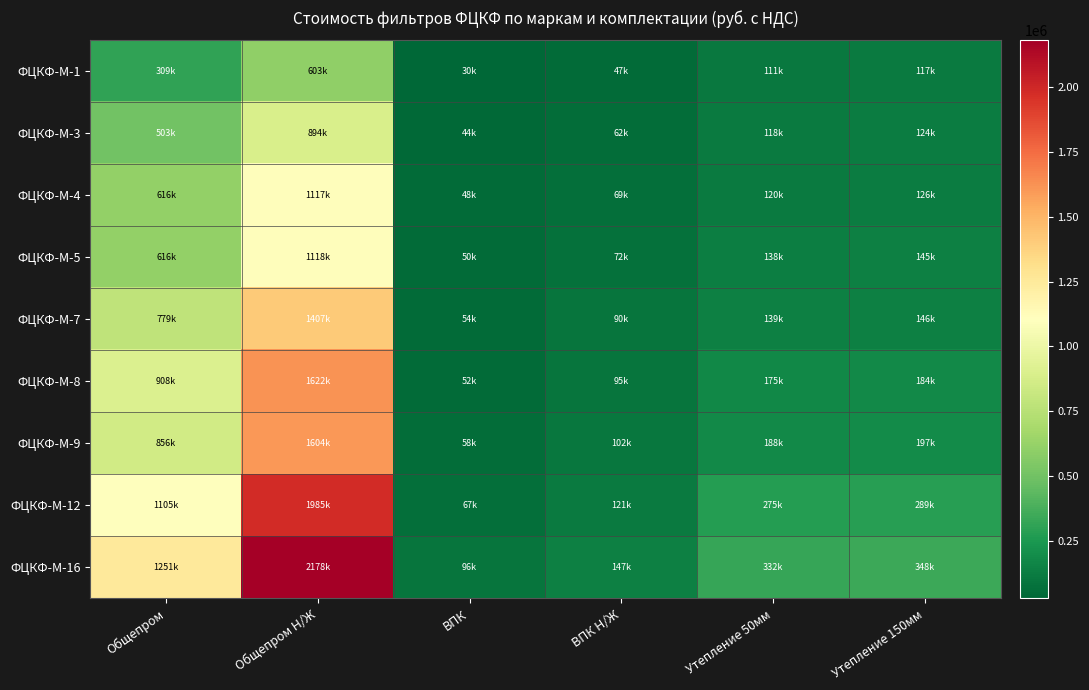

What is the smallest value displayed?

29549.5